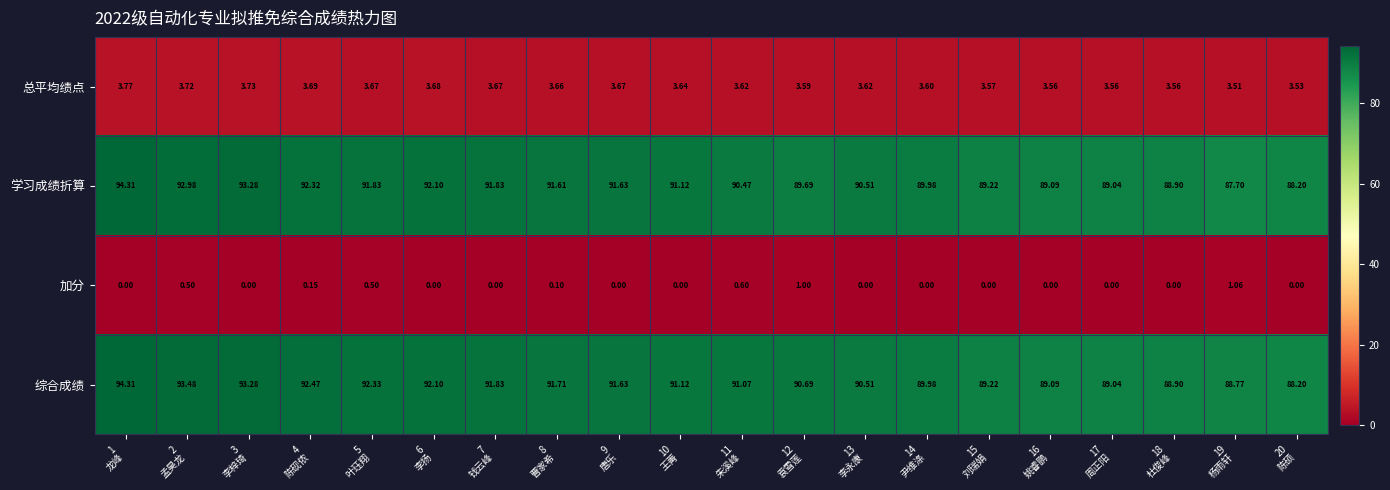

What is the total value across all series at 3
李梓琦?

190.3